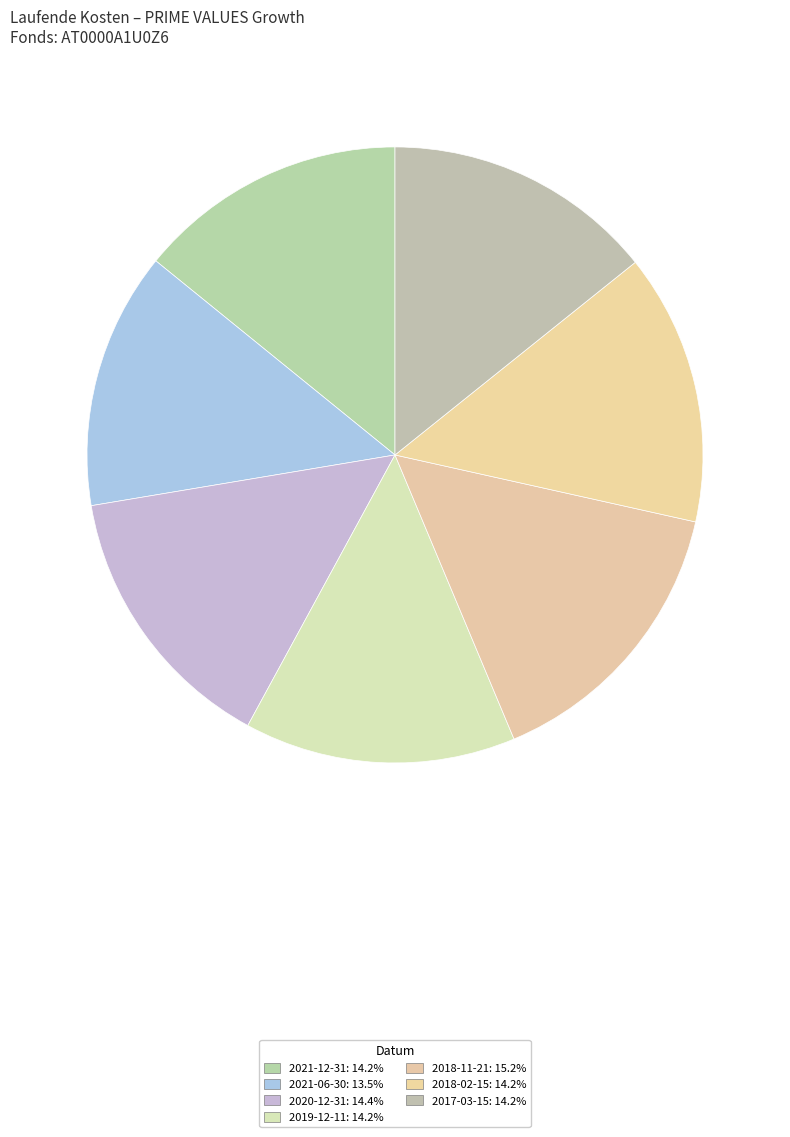

Rank the categories by value from lowest to highest.

2021-06-30, 2021-12-31, 2019-12-11, 2018-02-15, 2017-03-15, 2020-12-31, 2018-11-21